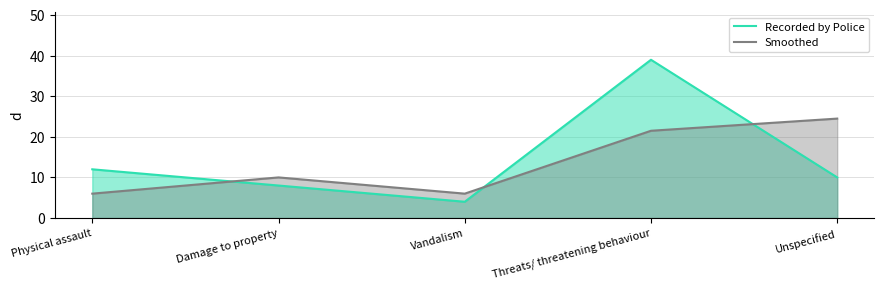

What is the average value of the Recorded by Police series?

14.6